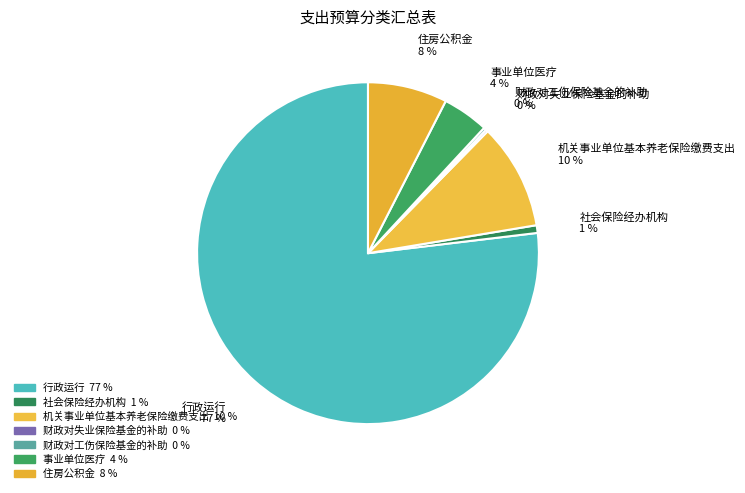

True or false: 事业单位医疗 accounts for 4% of the total.

True